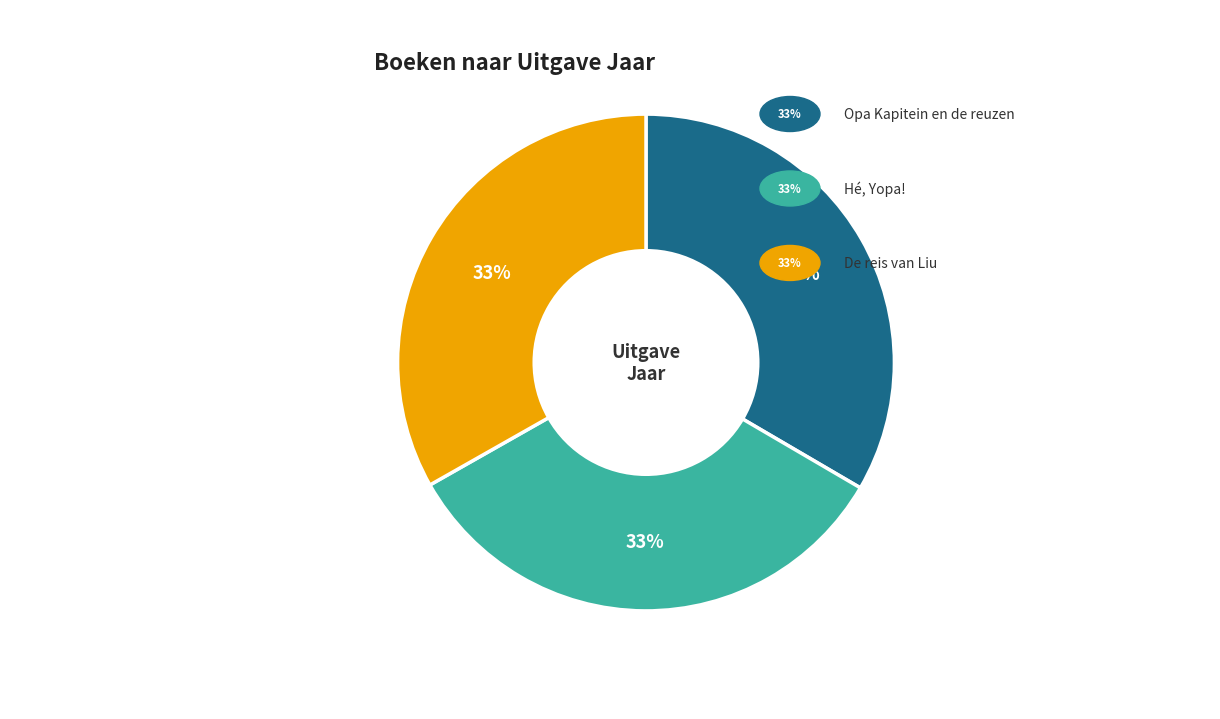

Does any single category account for the majority?

No